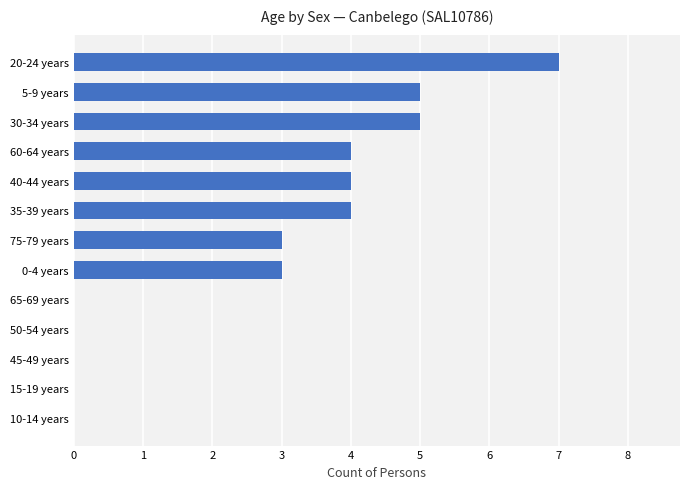

Are the bars grouped side by side (vs. stacked)?

No